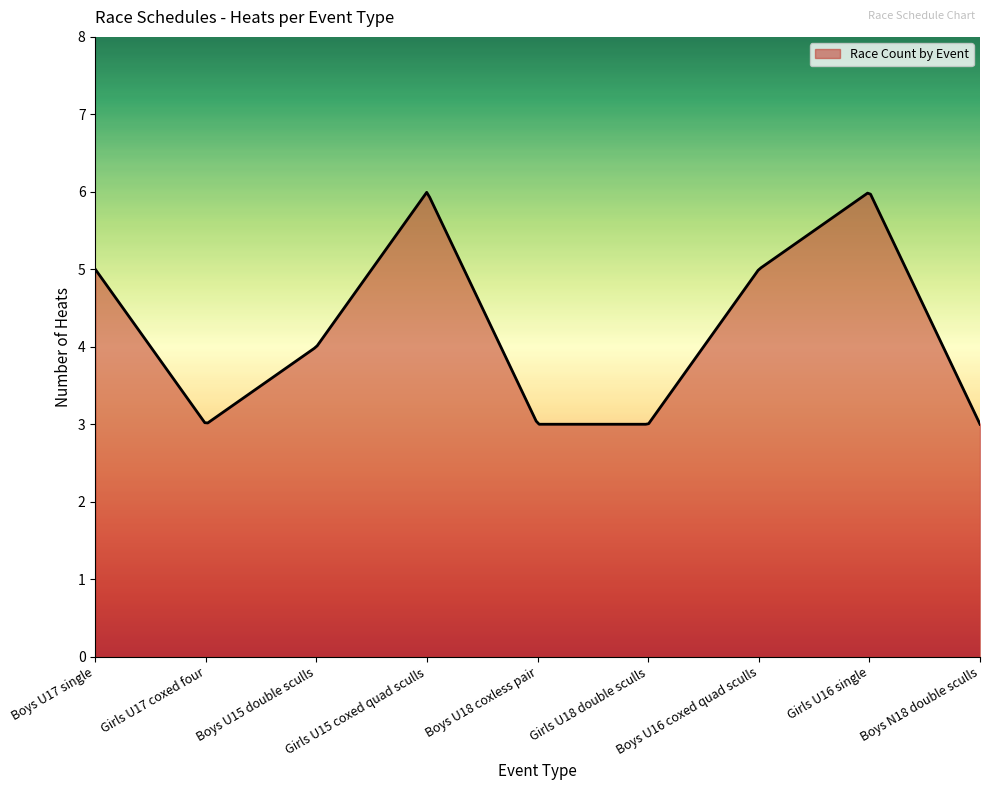

What is the smallest value displayed?

3.0